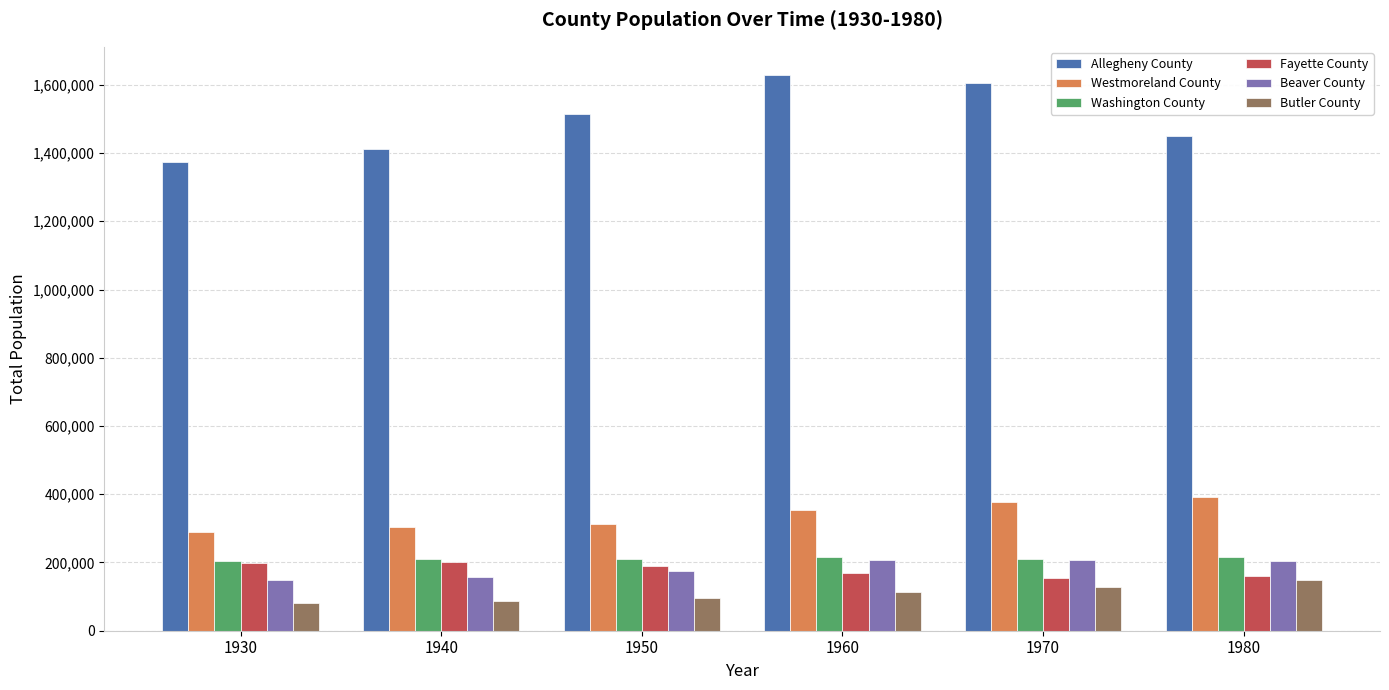

Are the bars grouped side by side (vs. stacked)?

Yes